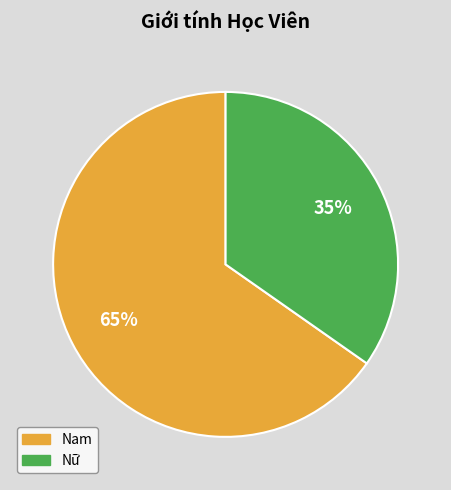

How many segments does this pie chart have?

2